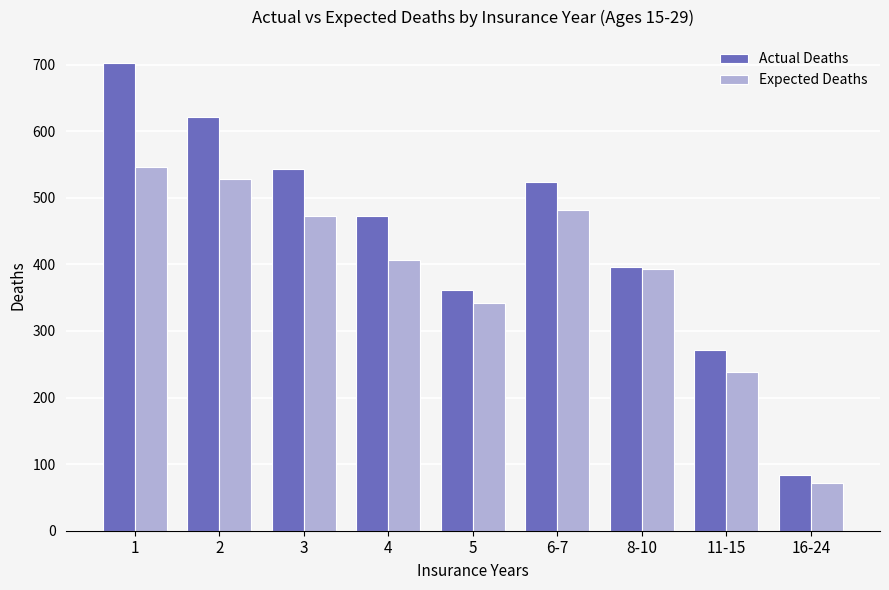

What is the value of the Actual Deaths bar at the 5th from the left?

362.0